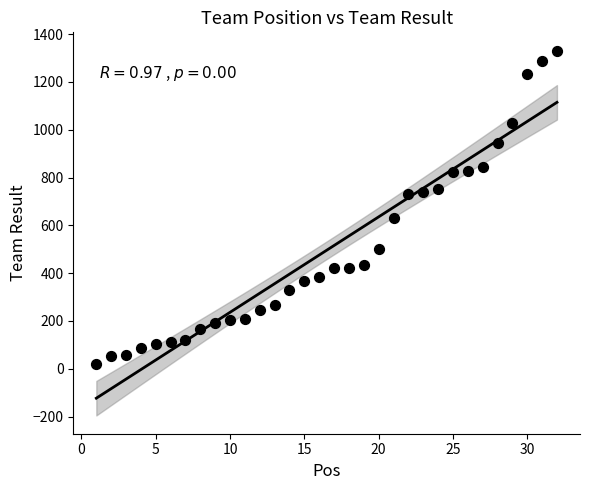

What is the range of X values (max minus min)?

31